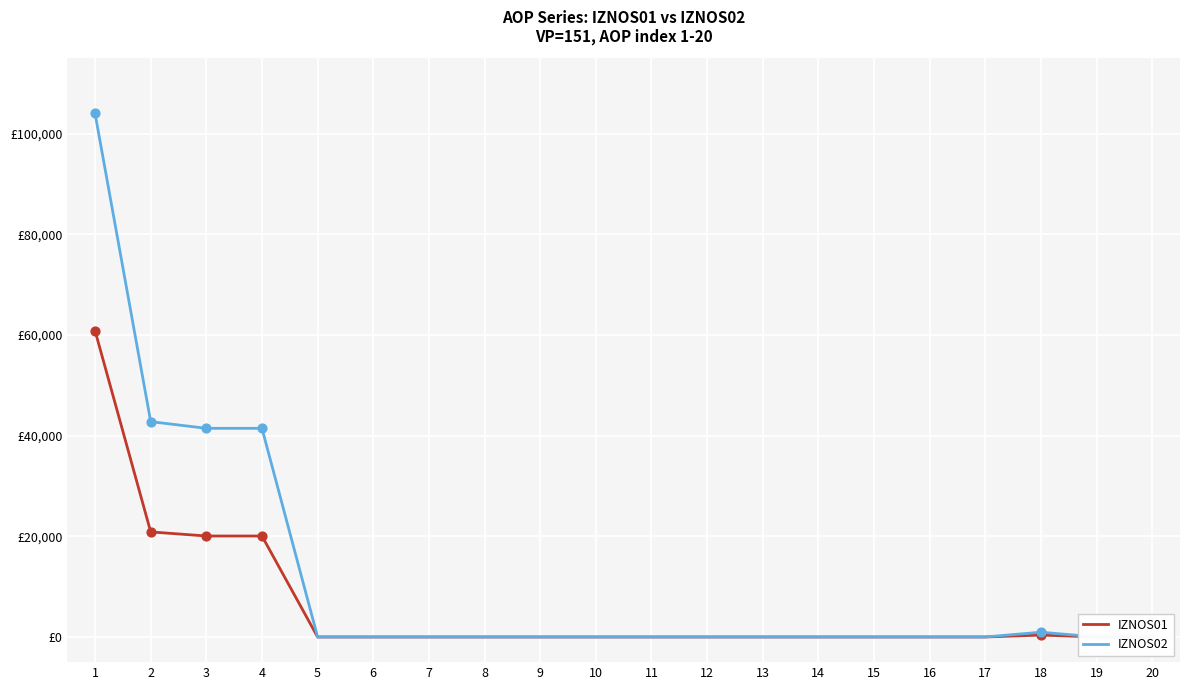

Which series has the largest total across all categories?

IZNOS02